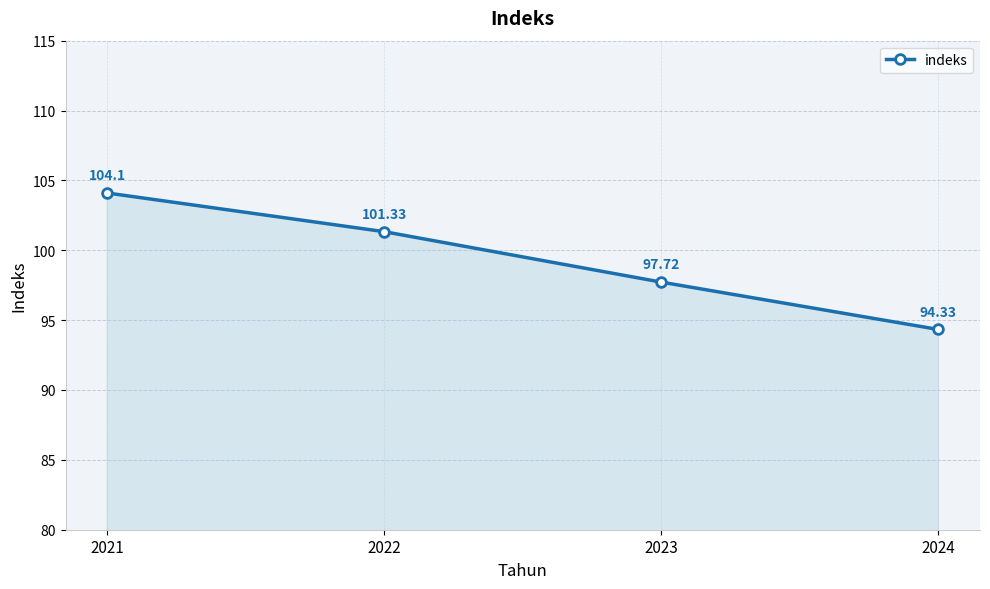

Read the value at 2022.

101.3